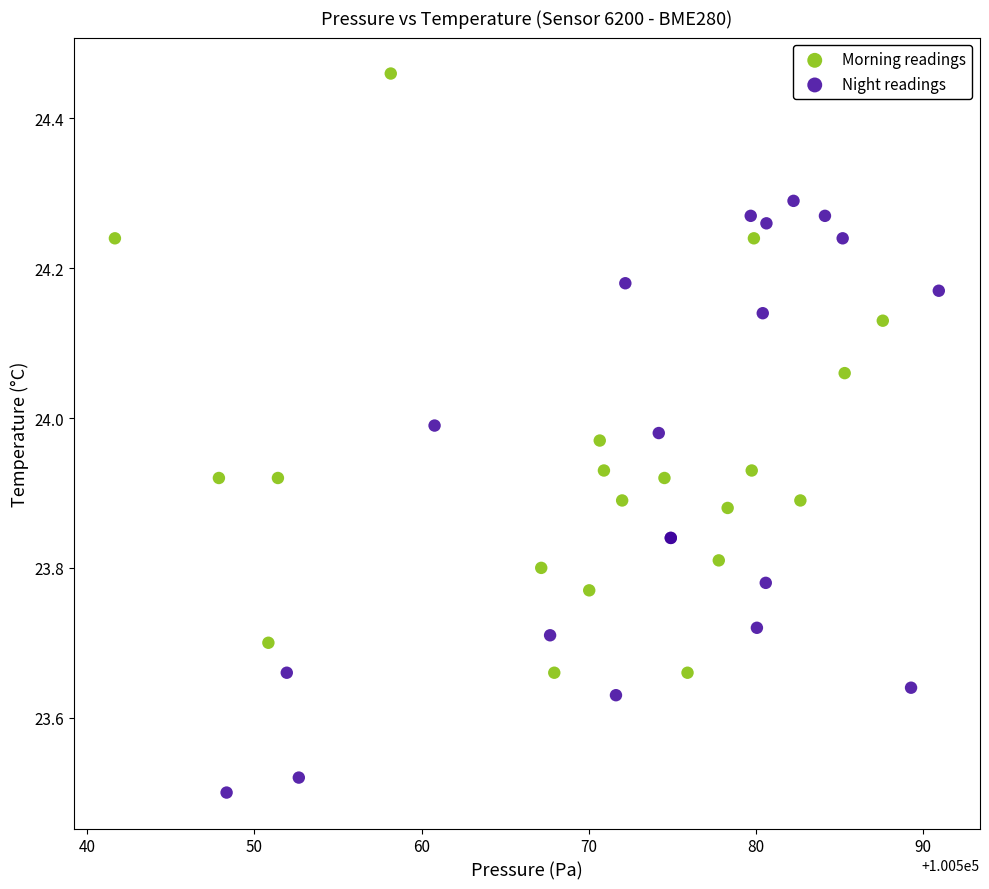

Which series contains the highest Y value?

Morning readings